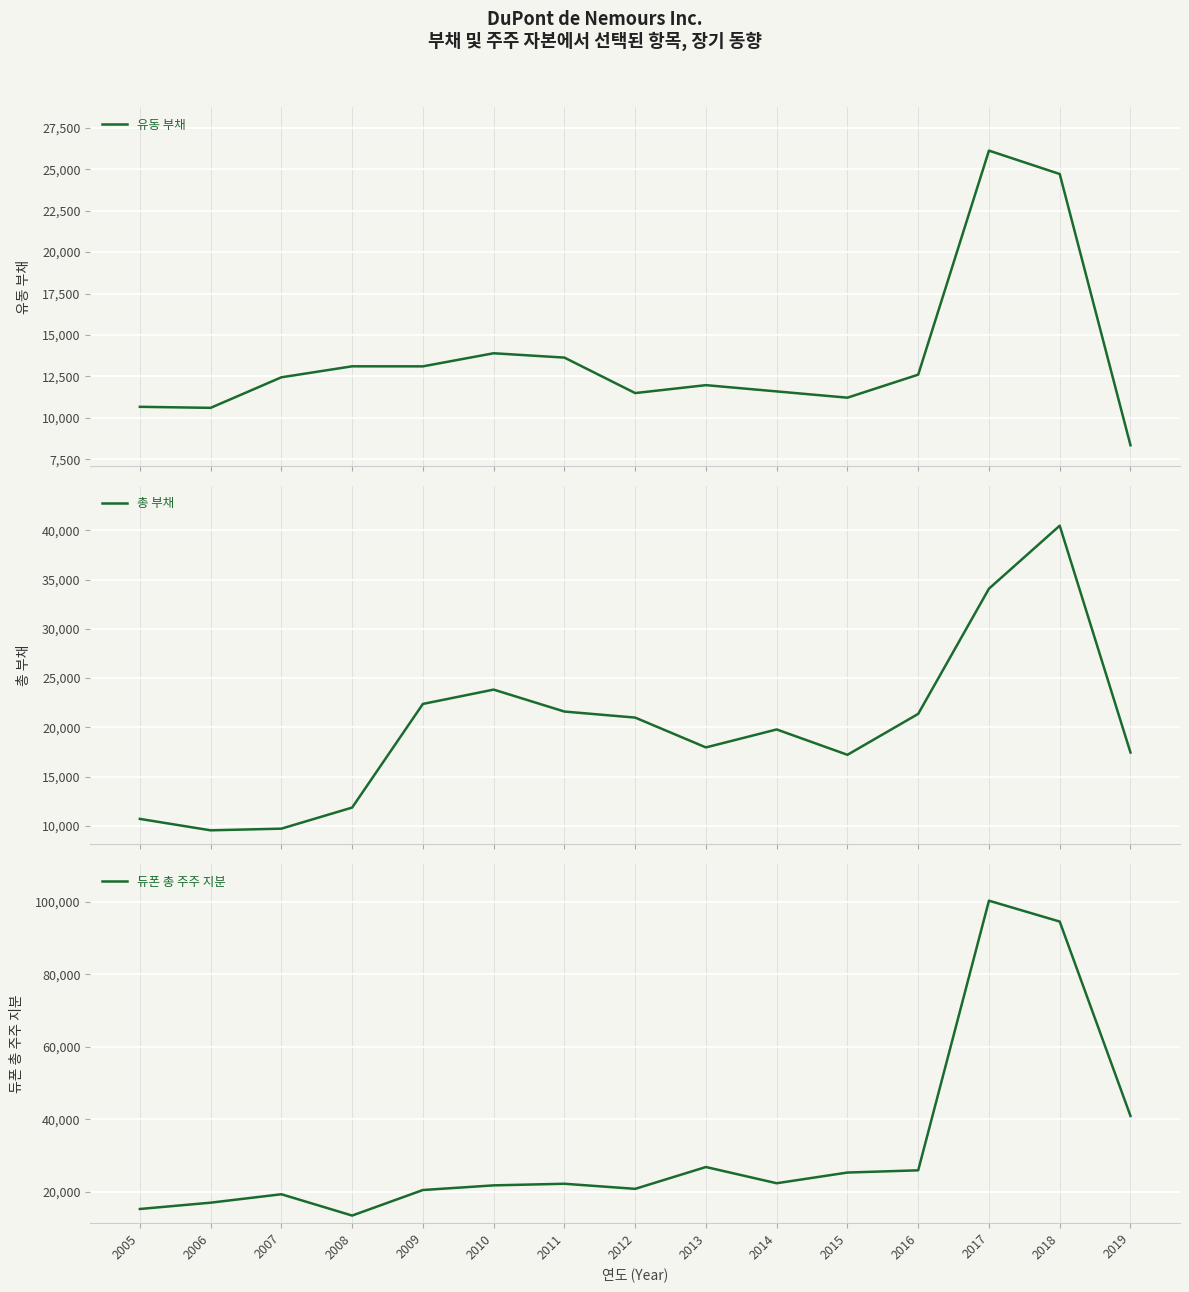

How many lines are shown in the chart?

3